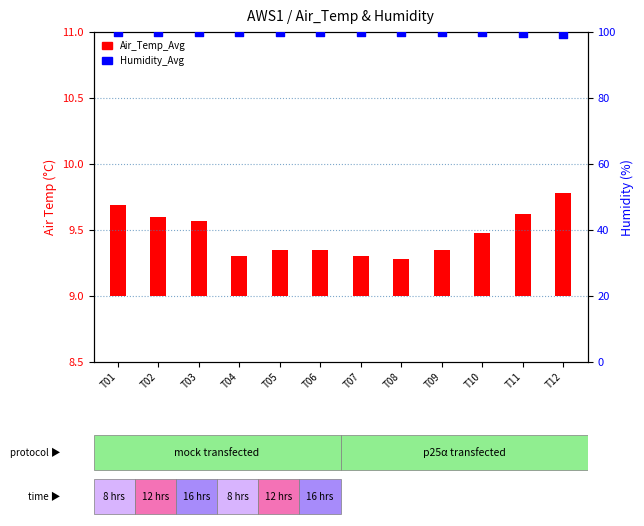

Which series reaches the minimum Y coordinate?

Air_Temp_Avg